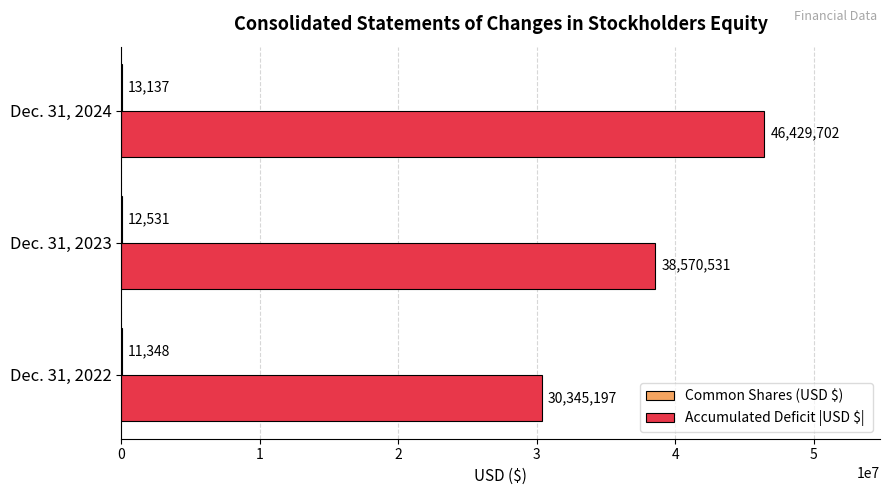

At which category is the sum across all series the highest?

Dec. 31, 2024